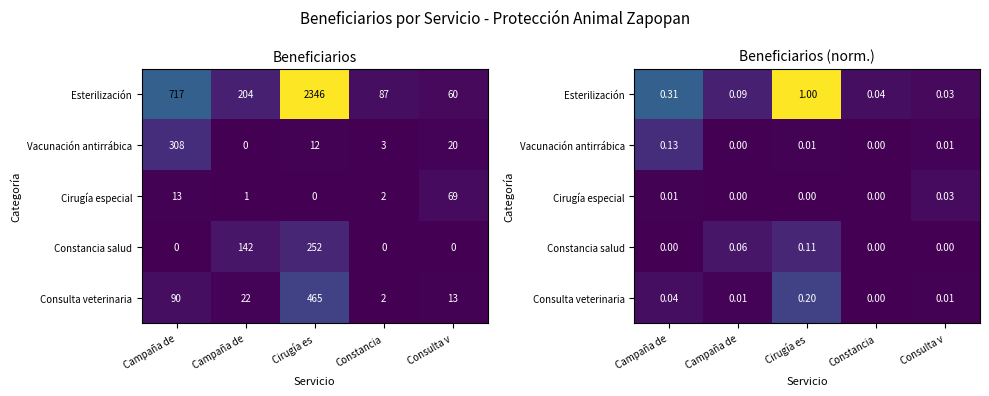

How many categories are shown in the chart?

5